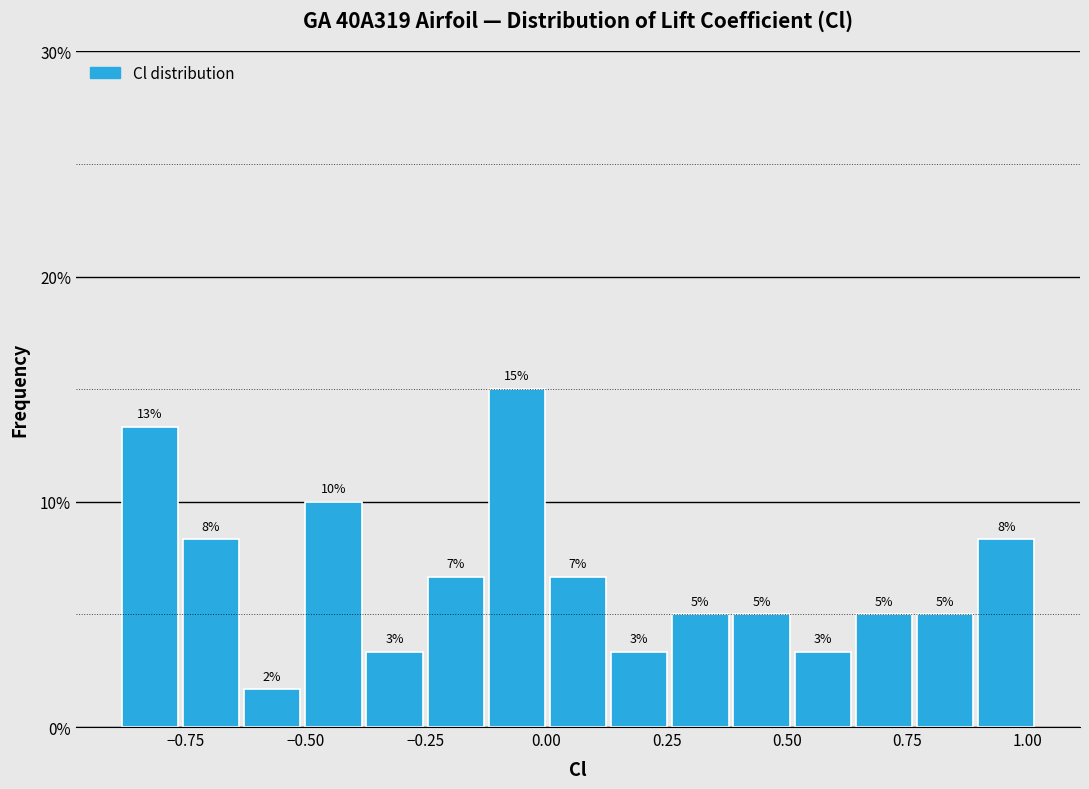

Read against the x-axis, roughly where is the centre of the tallest bar?

-0.05